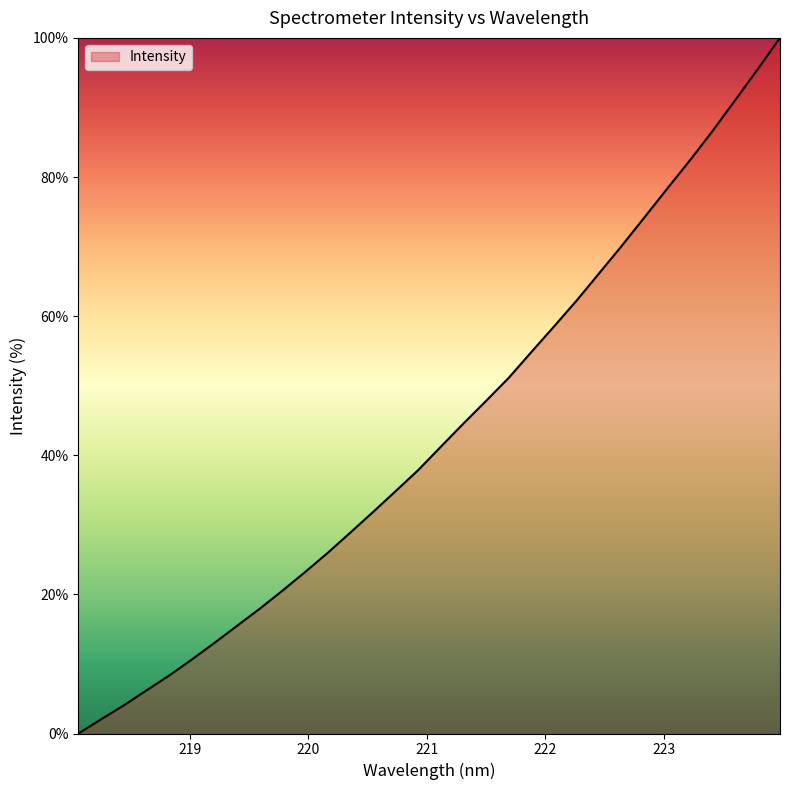

What is the maximum value shown in the chart?

100.0